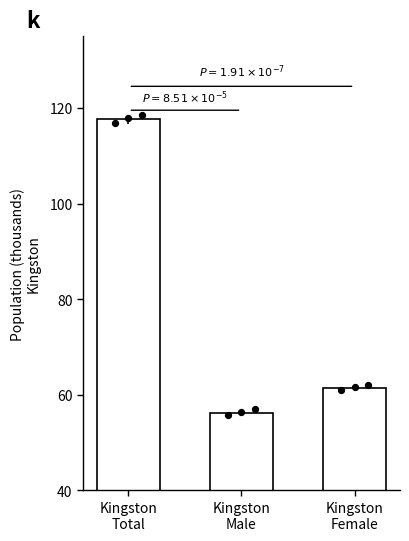

Which has a higher value, Kingston
Male or Kingston
Total?

Kingston
Total